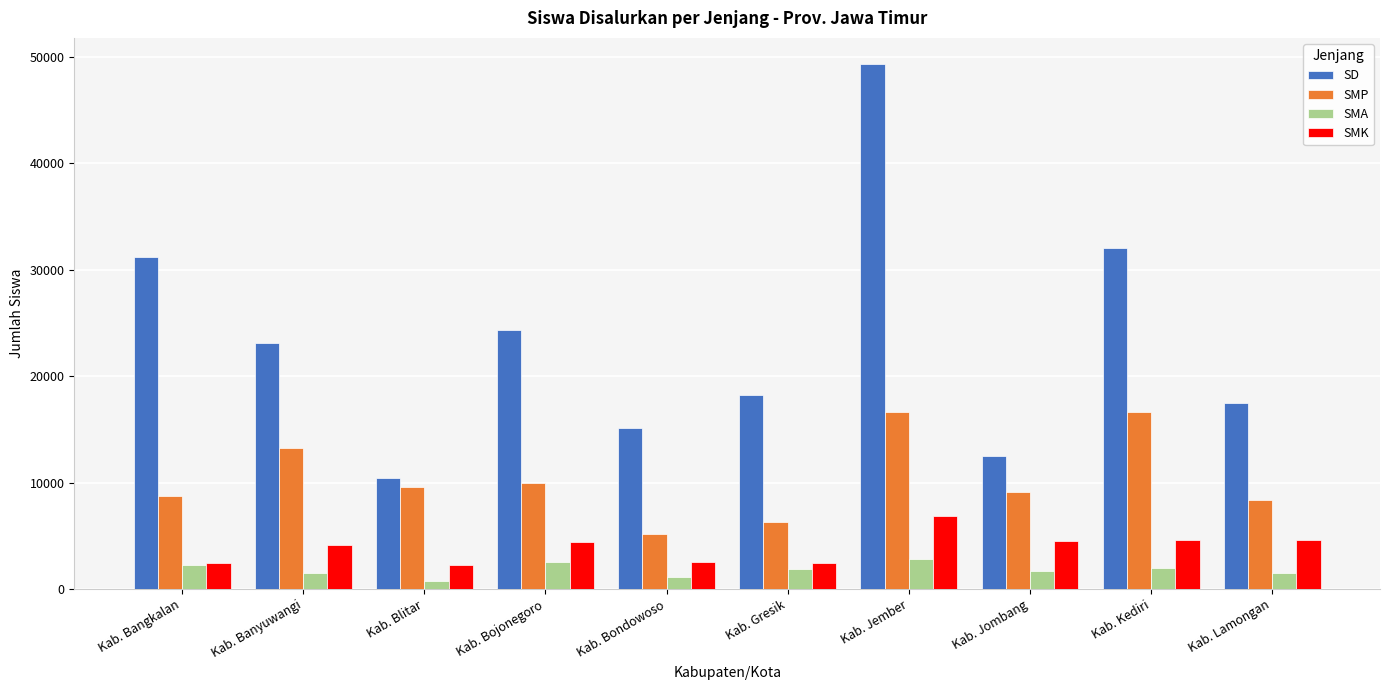

What is the highest value of the SMP series?

16668